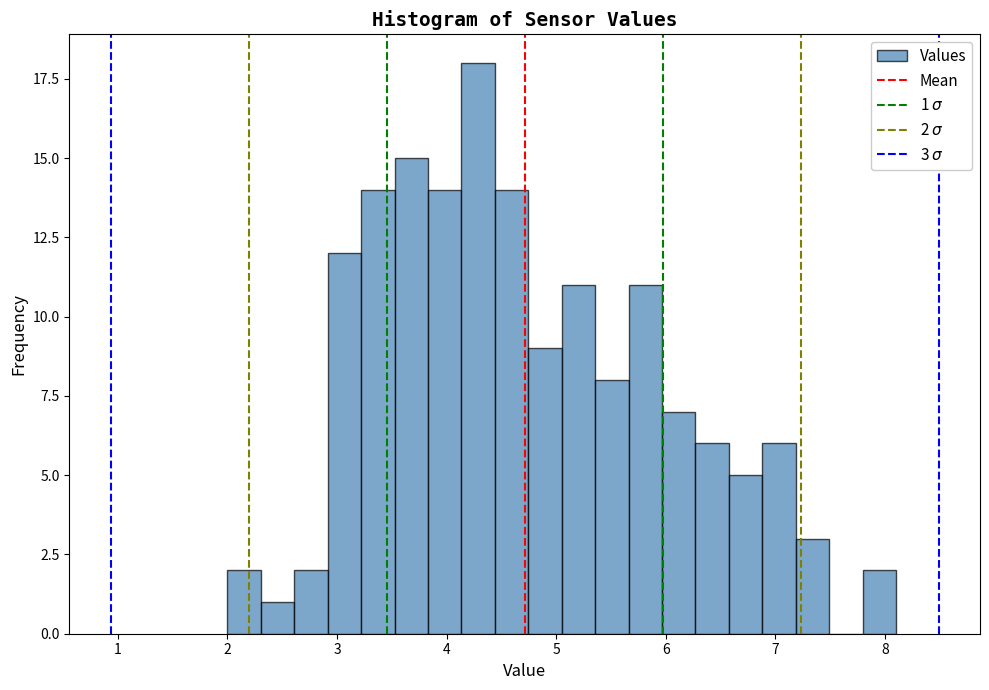

Around what value on the x-axis is the tallest bar? Give the approximate position of its centre, as read against the axis.

4.3